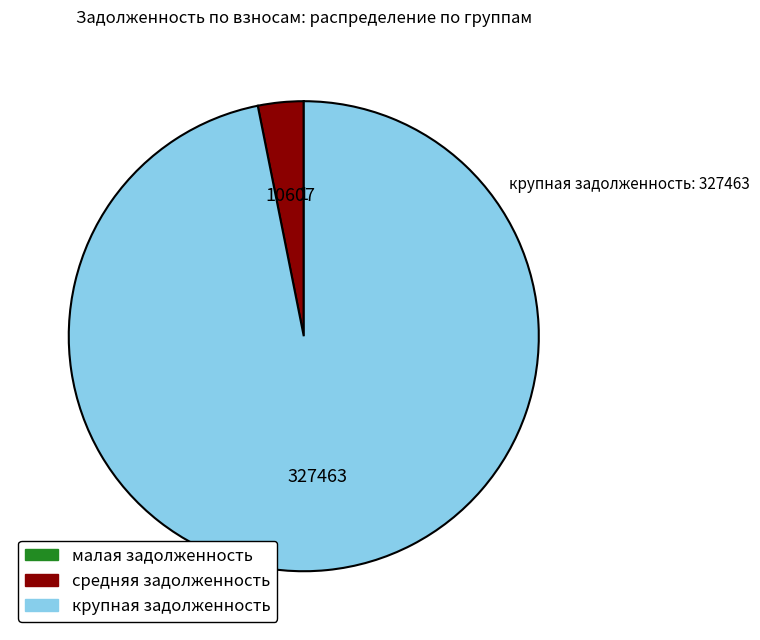

Is there any slice that represents more than half of the pie?

Yes